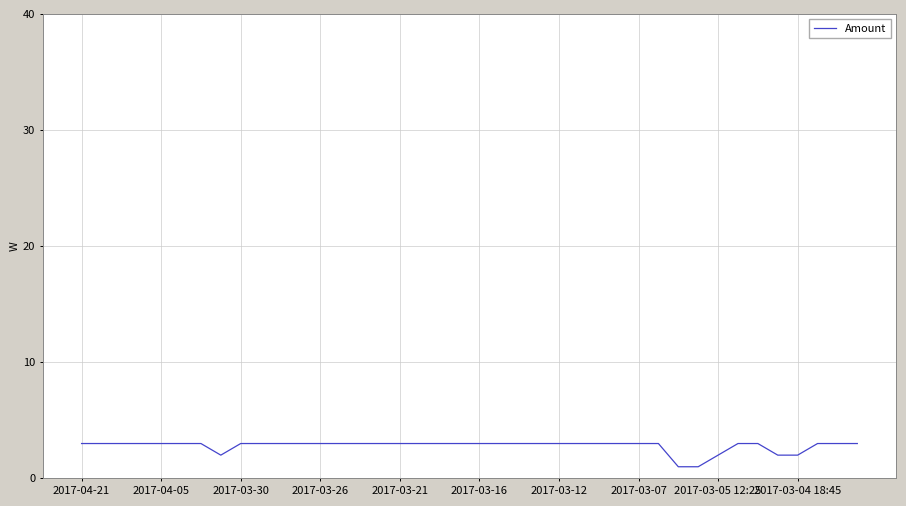

What is the maximum value shown in the chart?

3